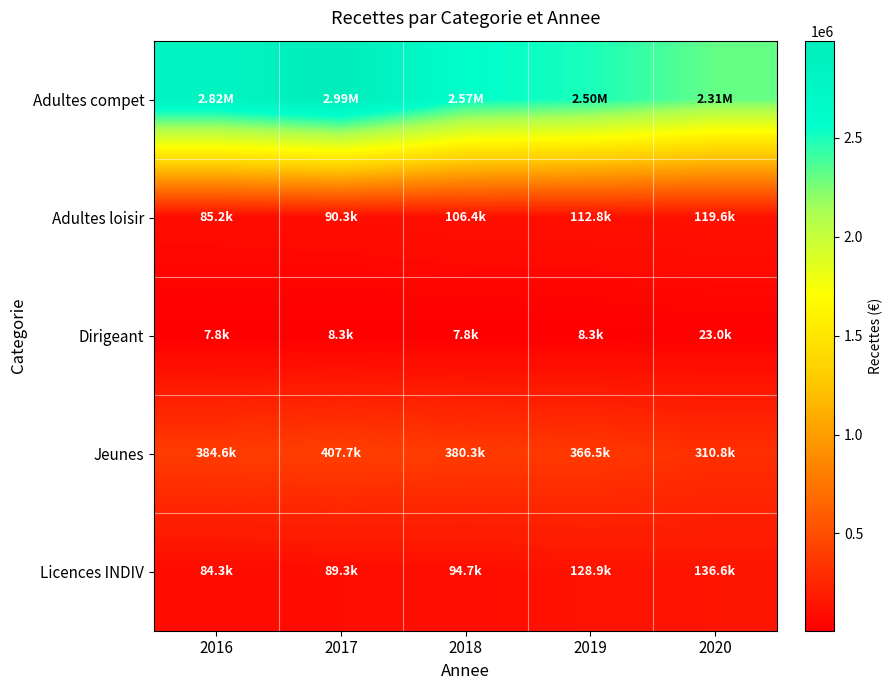

What is the smallest value displayed?

7820.3